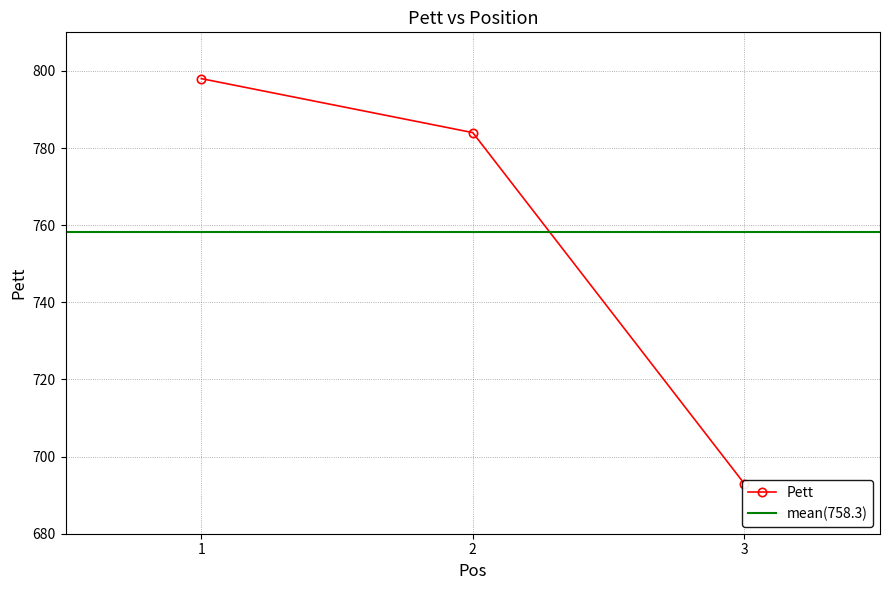

Count the number of categories in the chart.

3